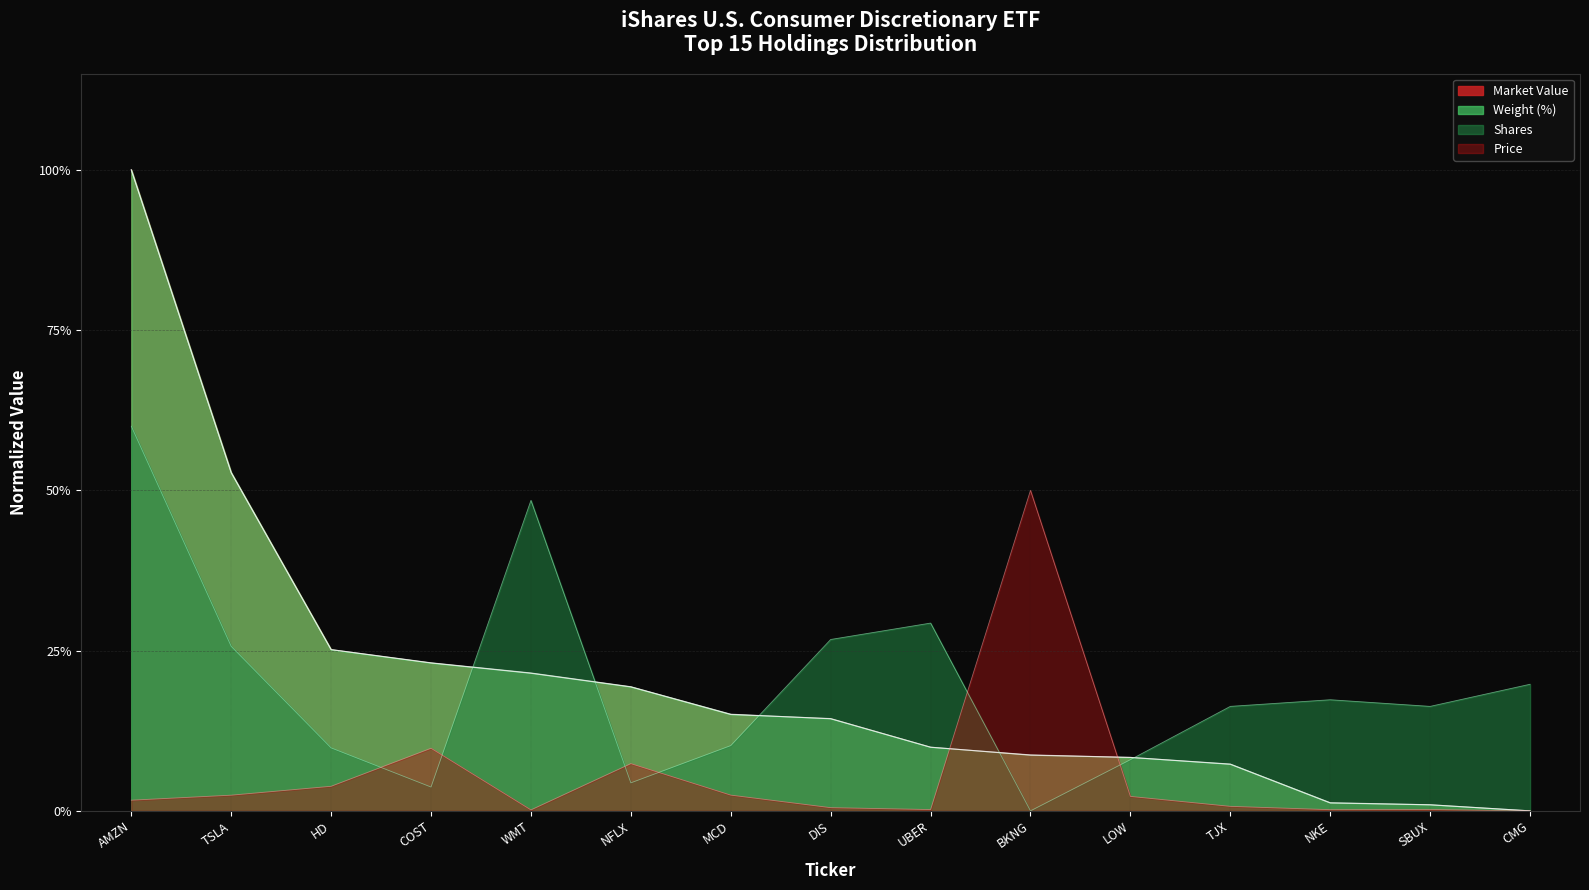

How many series are shown in this chart?

4